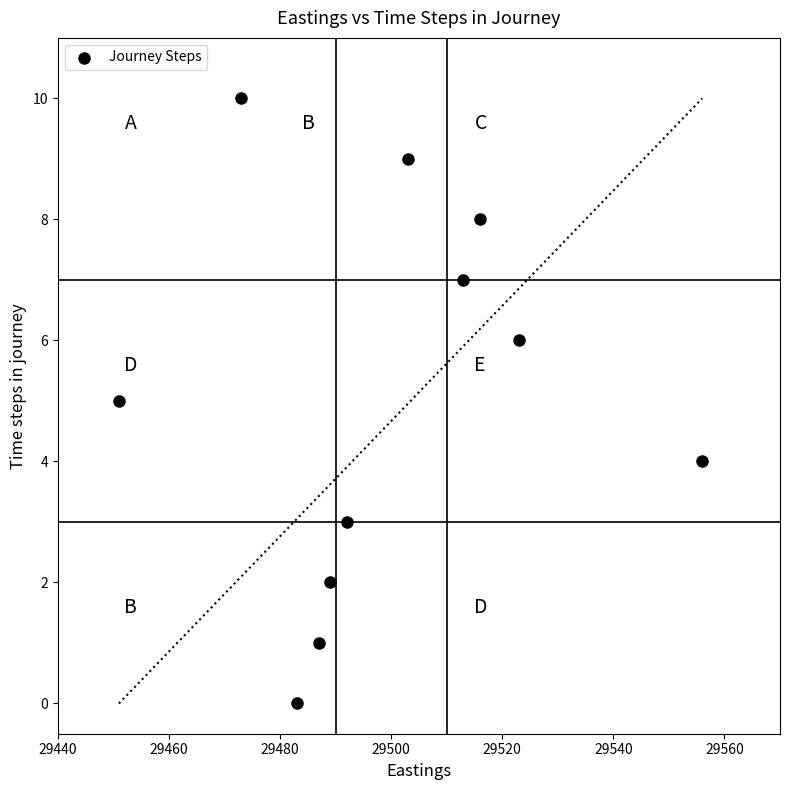

What is the range of Y values (max minus min)?

10